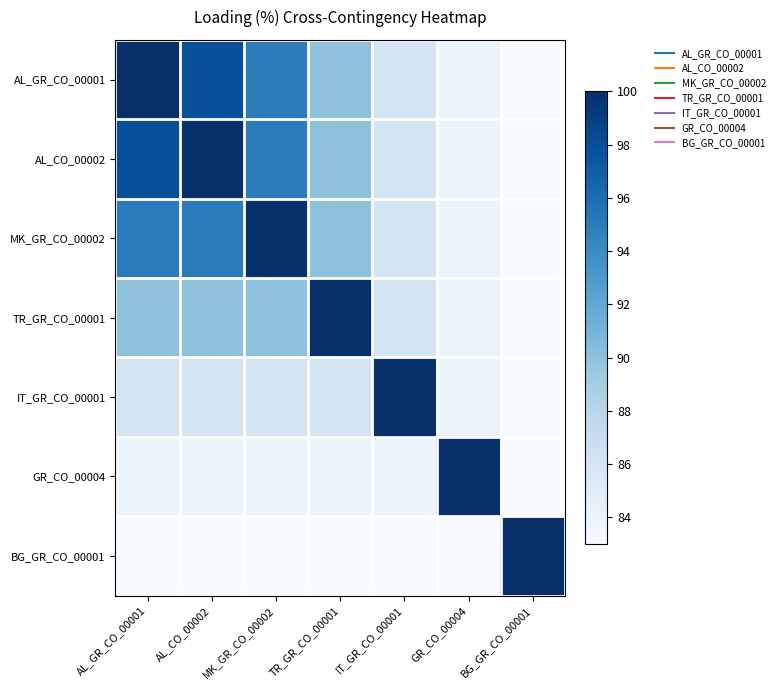

What is the minimum value shown in the chart?

83